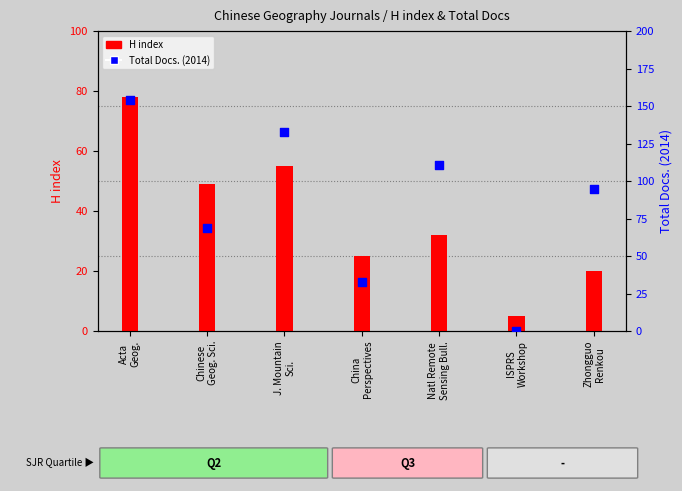

Is the value of H index at Acta
Geog. greater than the value of Total Docs. (2014) at ISPRS
Workshop?

Yes